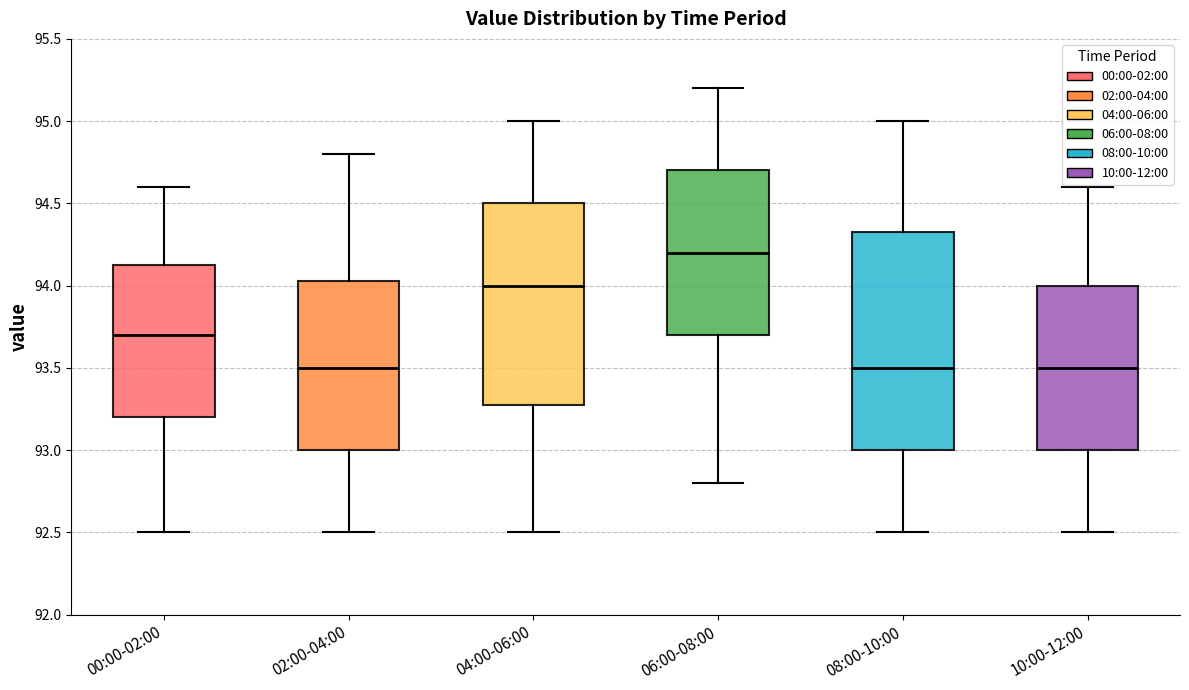

Comparing the boxes themselves (not the whiskers), which one is the tallest?

08:00-10:00